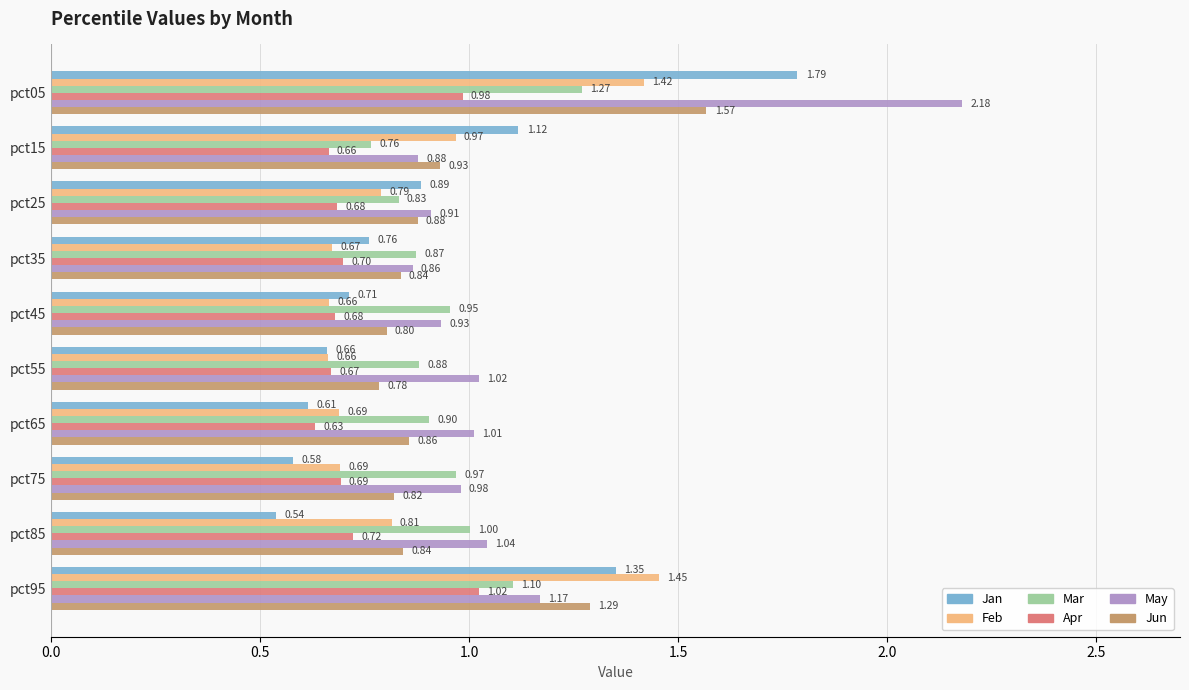

Which series has the widest spread of values?

May